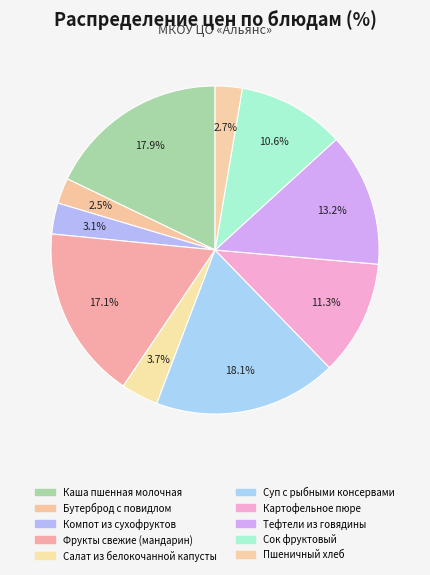

How many slices are in this pie chart?

10